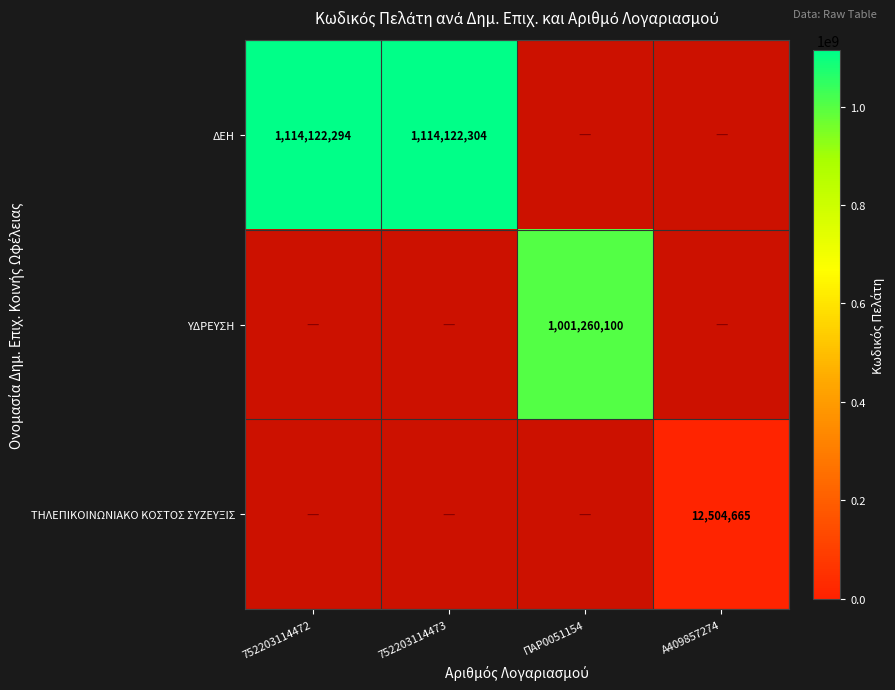

Is it true that ΔΕΗ equals 1114122294 at 752203114472?

True